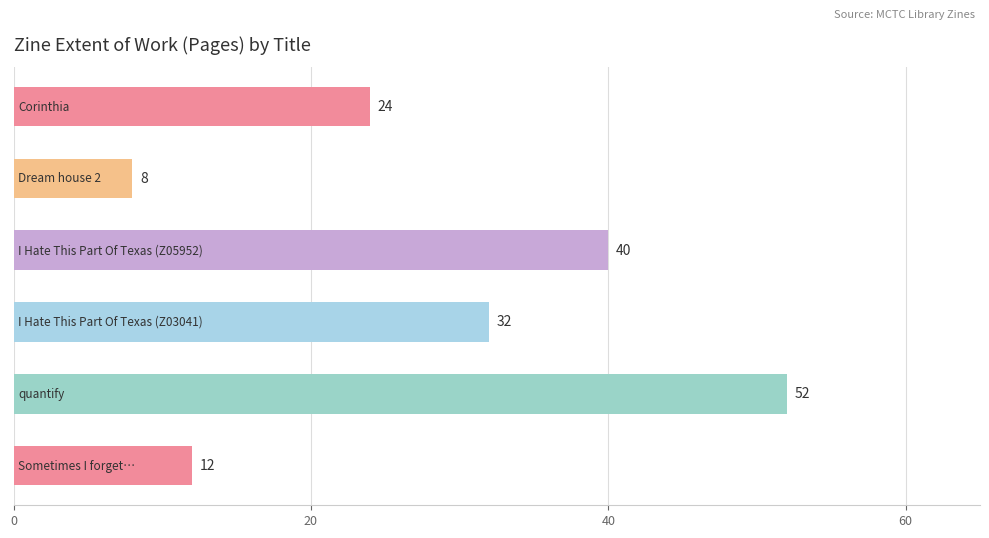

What is the minimum value shown in the chart?

8